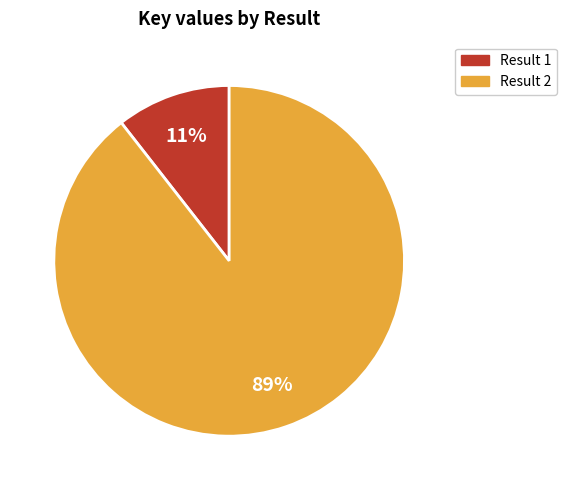

To the nearest percent, what is the average slice percentage?

50%